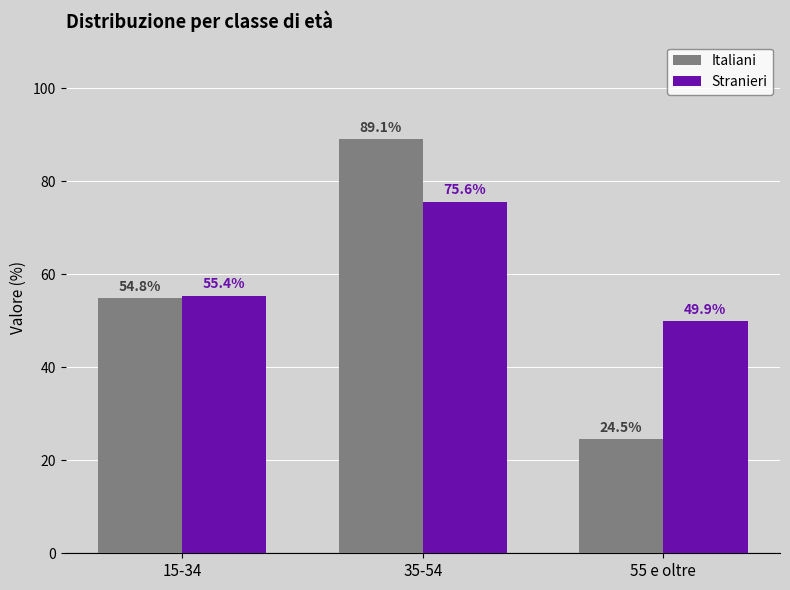

What is the total value across all series at 35-54?

164.7